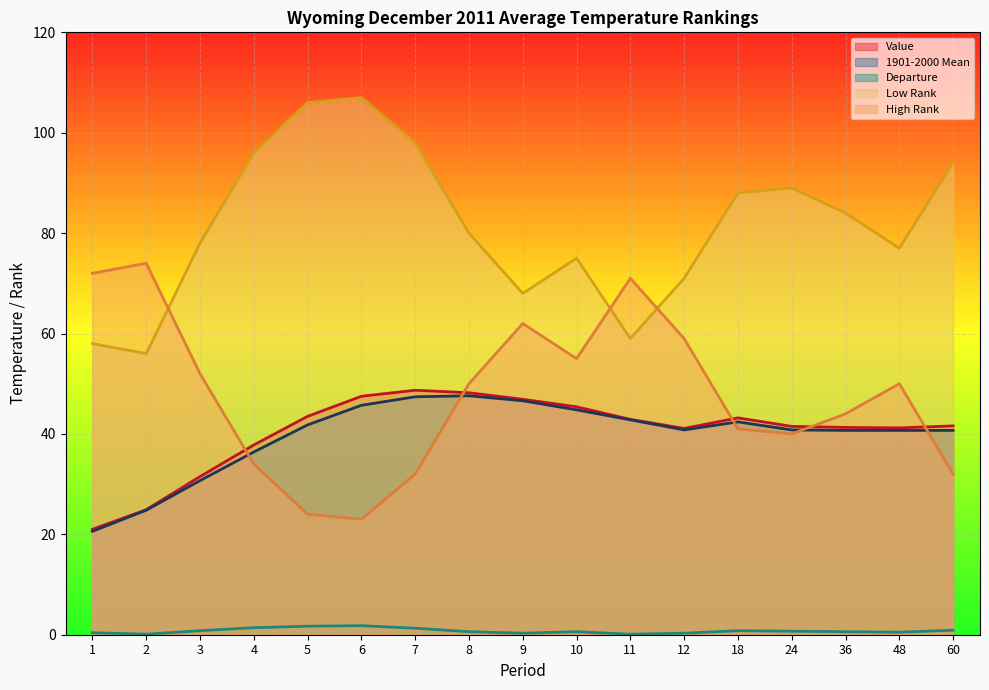

What is the total value across all series at 4?

205.6